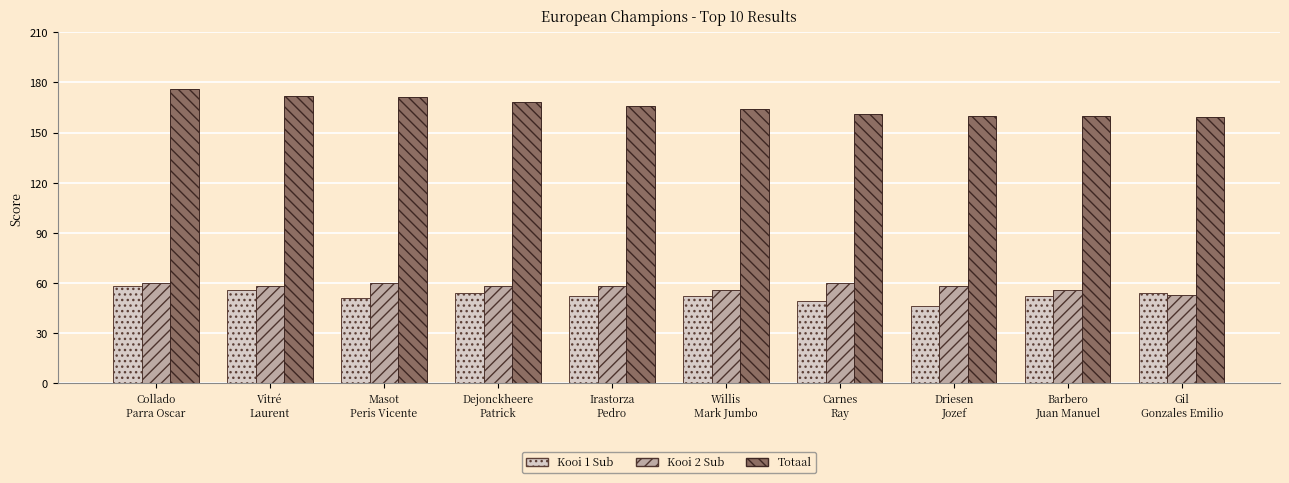

Reading left to right, transcribe all the data shown in this chart.

Kooi 1 Sub: 58	56	51	54	52	52	49	46	52	54
Kooi 2 Sub: 60	58	60	58	58	56	60	58	56	53
Totaal: 176	172	171	168	166	164	161	160	160	159